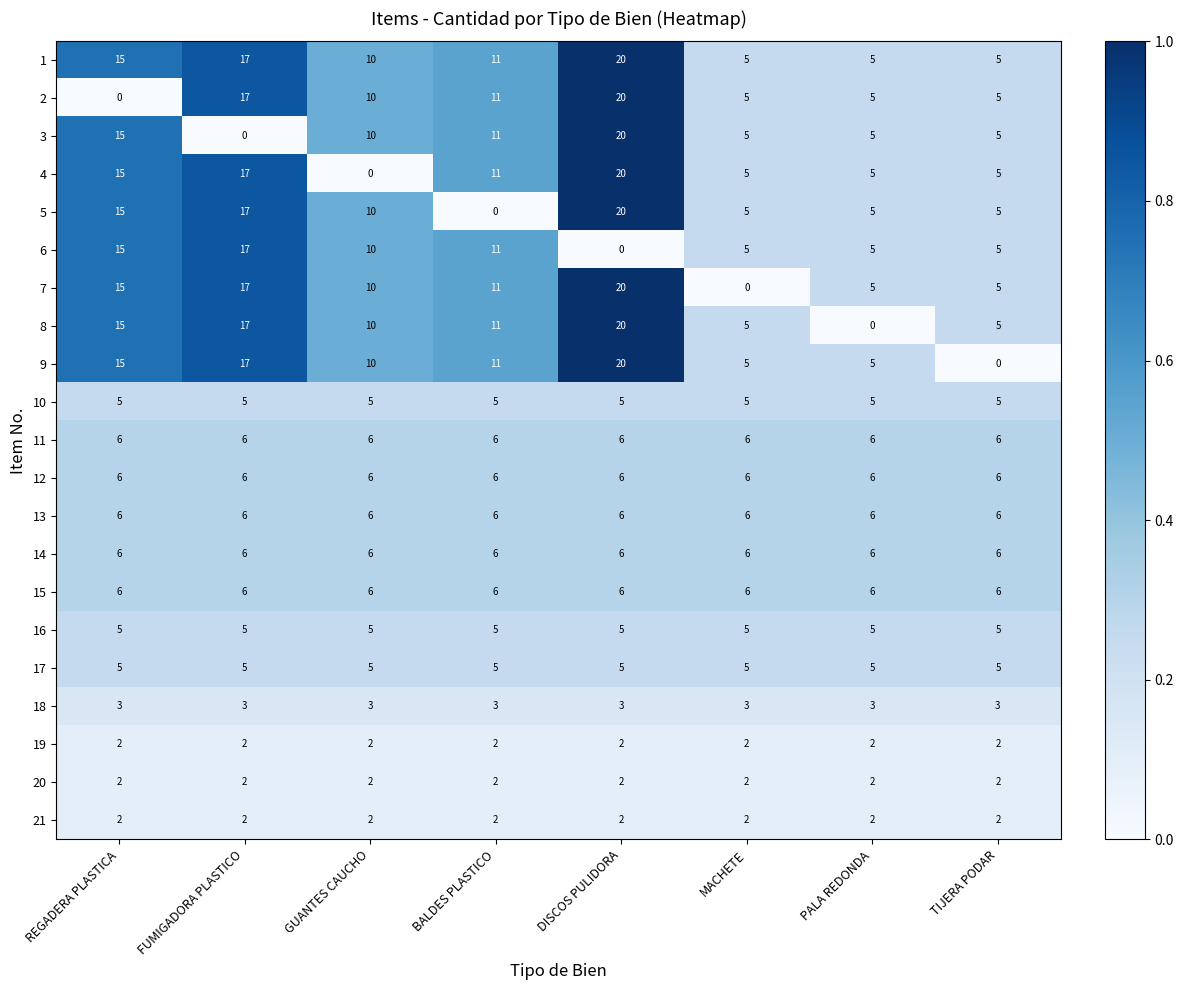

Which category has the lowest value in the 3 series?

FUMIGADORA PLASTICO